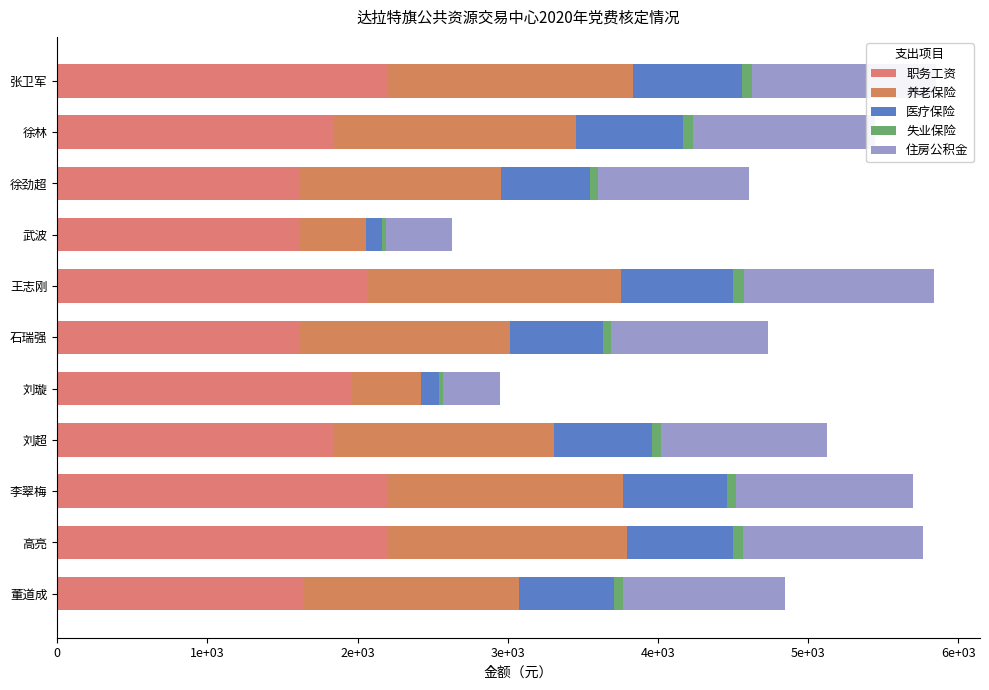

Rank the series by their maximum value, from highest to lowest.

职务工资, 养老保险, 住房公积金, 医疗保险, 失业保险